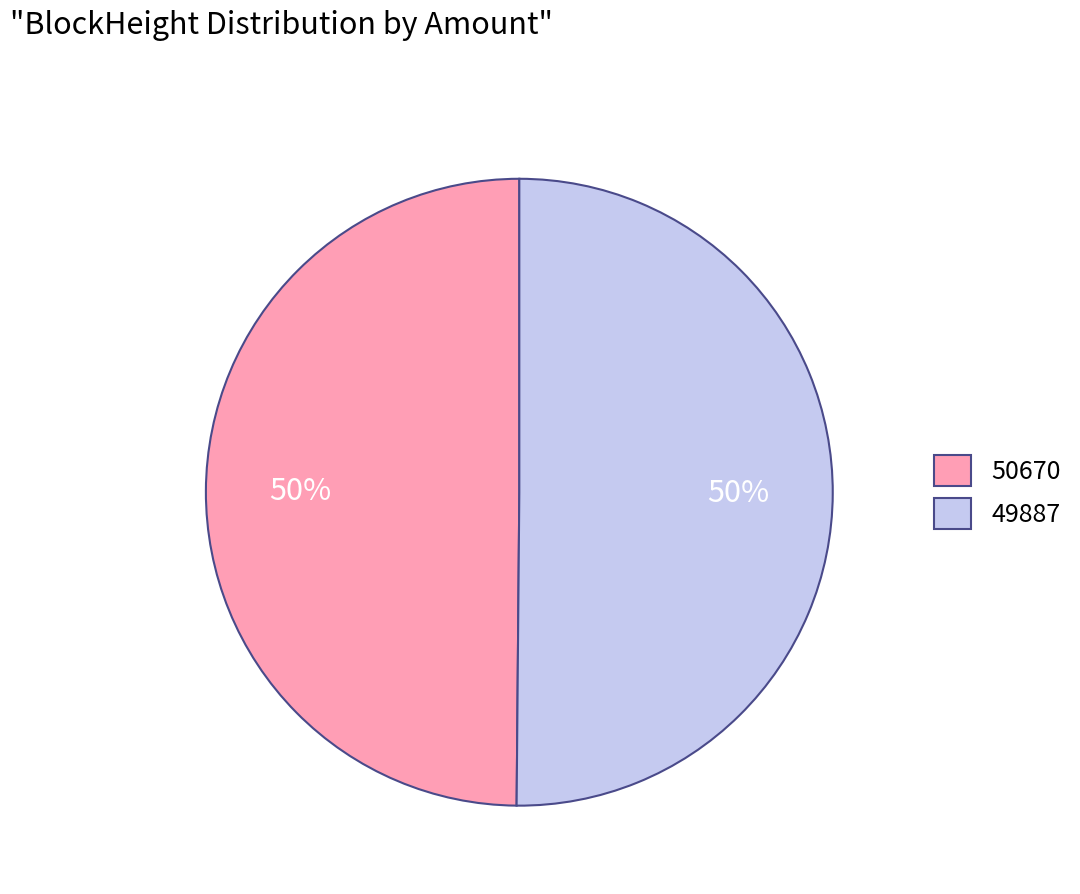

Do 50670 and 49887 together represent more than half of the pie?

Yes